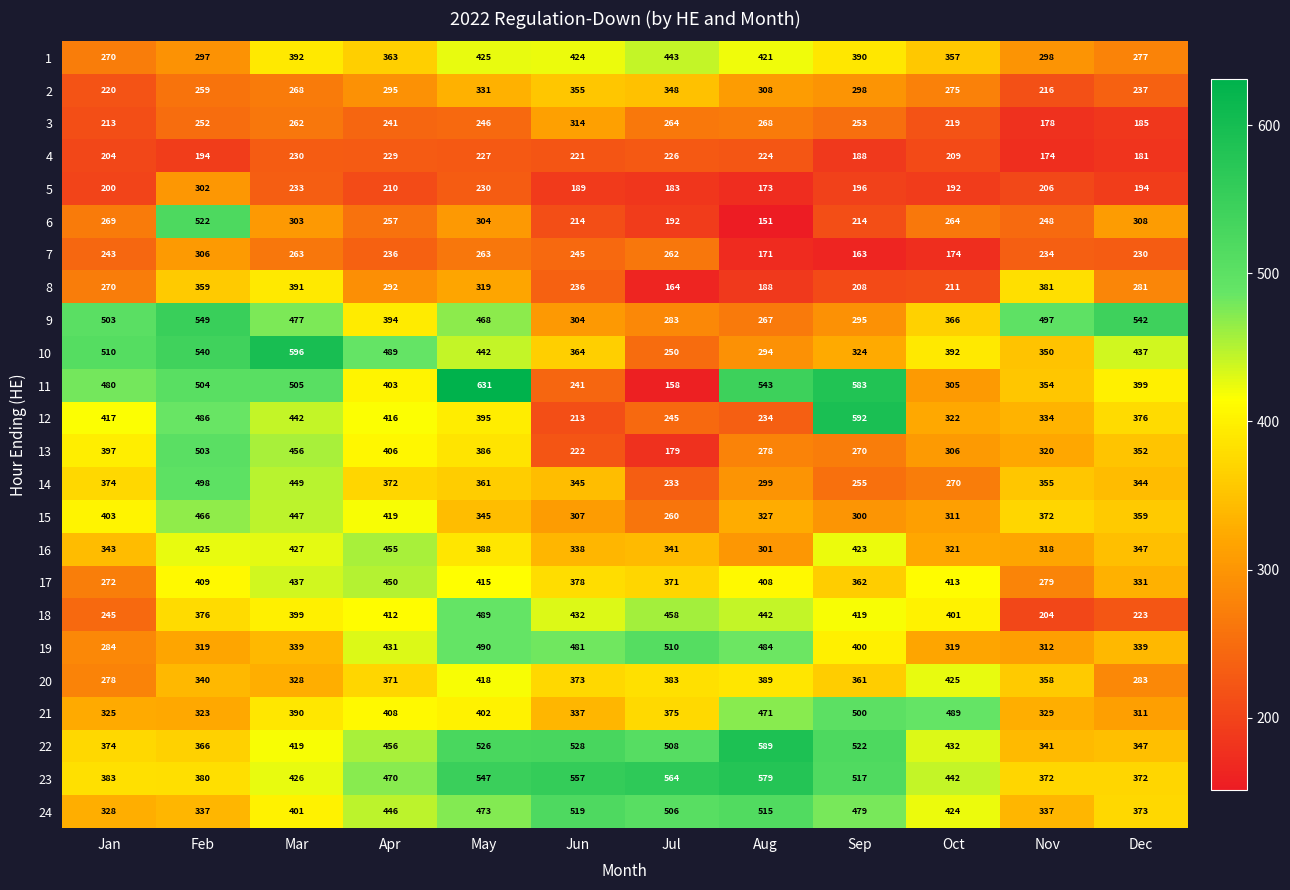

What is the difference between the highest and lowest values at Nov?

323